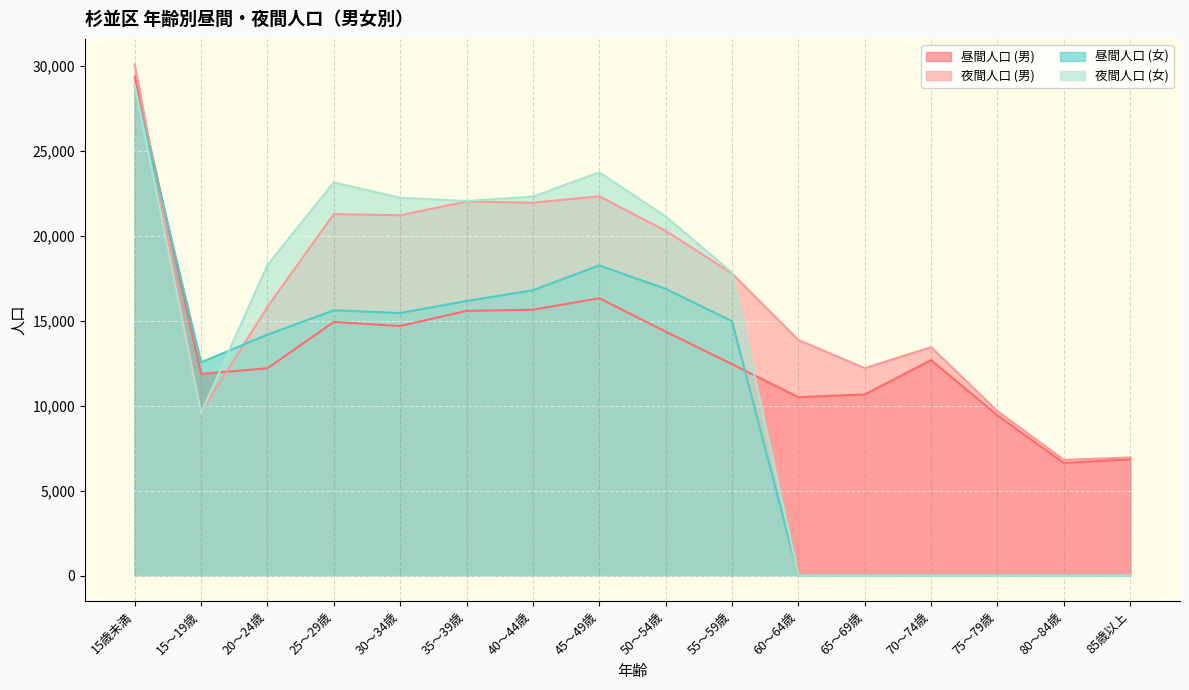

At which label does 昼間人口 (女) first exceed 14971?

15歳未満